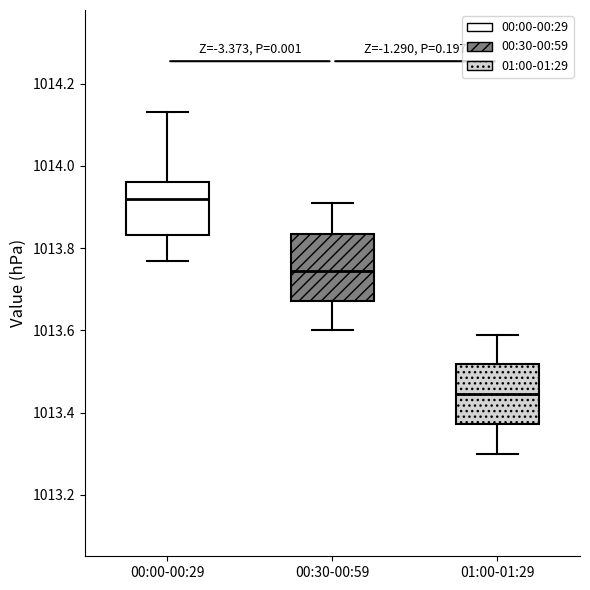

Where does the upper whisker of the box for 00:30-00:59 end on the y-axis? The values are not printed on the chart, so give them approximately, as read against the axis.

1013.92